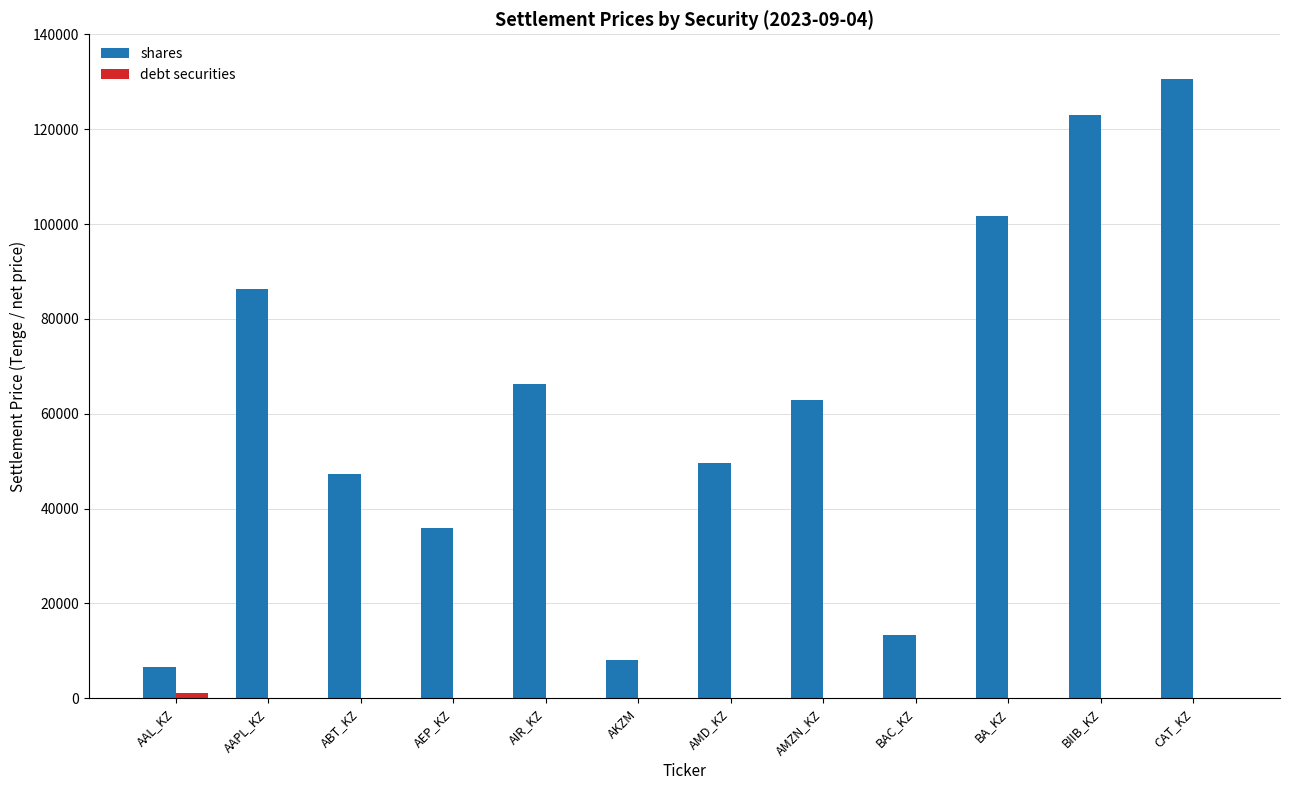

What is the sum of all shares values?

731294.3